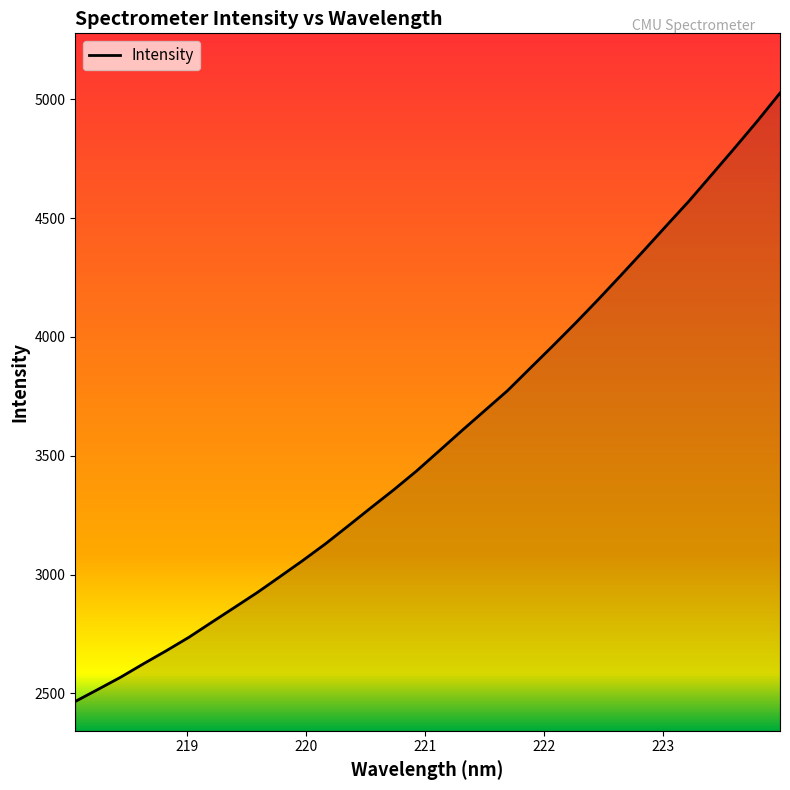

What is the average value?

3573.7